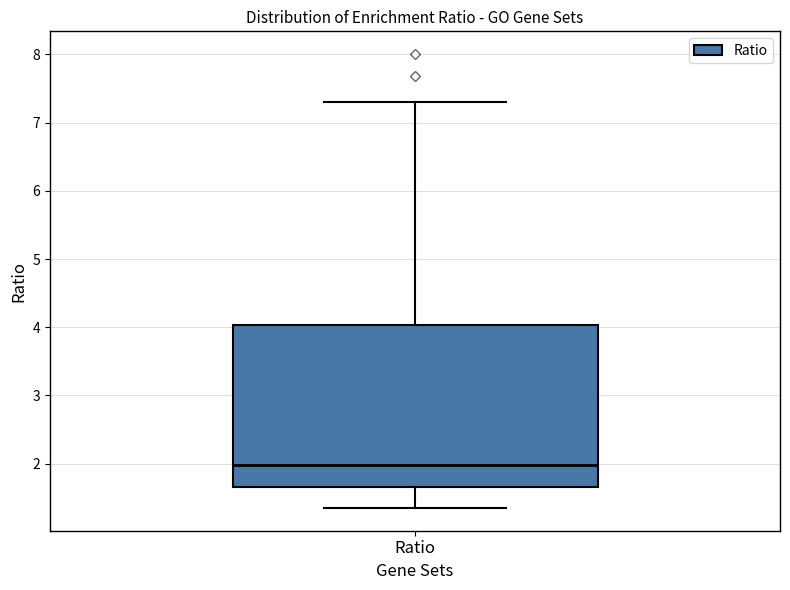

Where is the upper edge of the box for Ratio on the y-axis? The values are not printed on the chart, so give them approximately, as read against the axis.

4.0